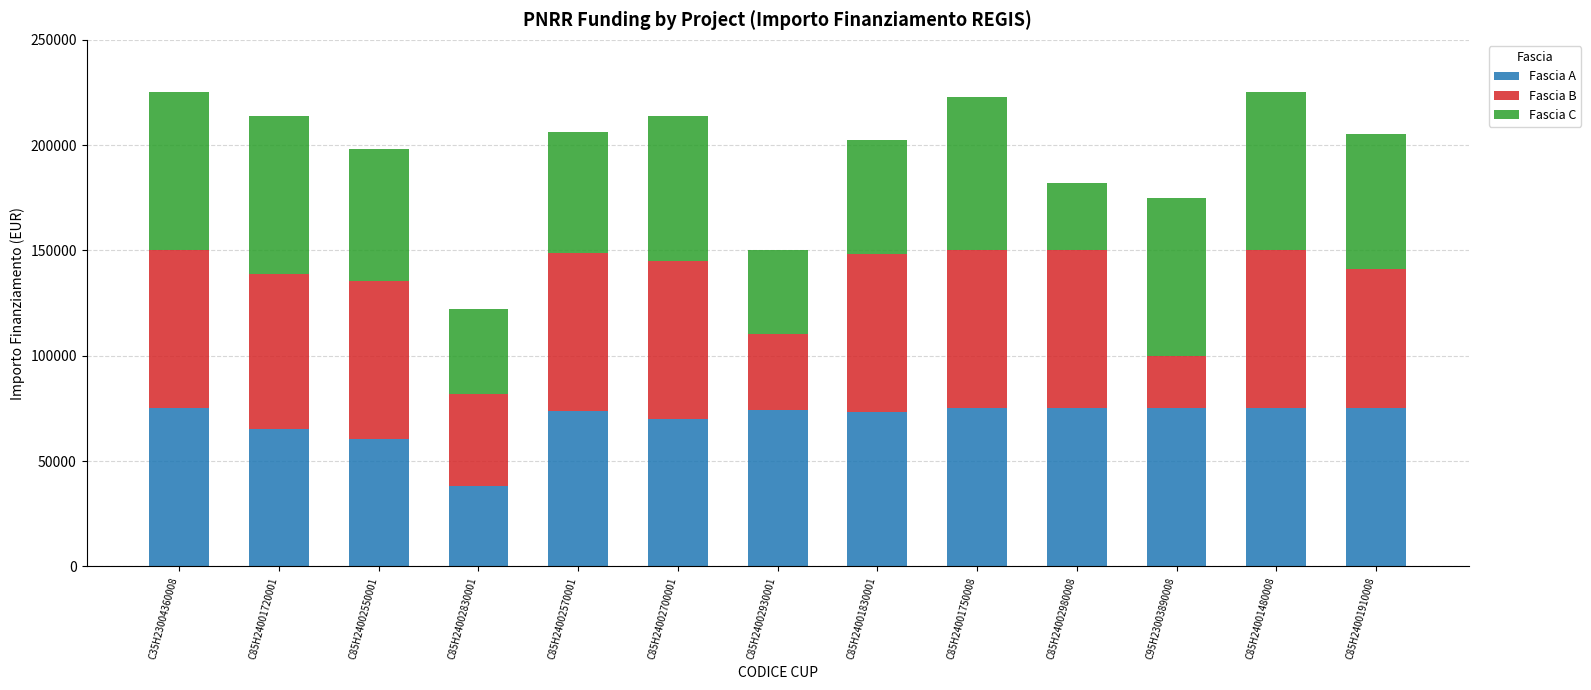

The value of Fascia A at C85H24002700001 is 70130.4. True or false?

True